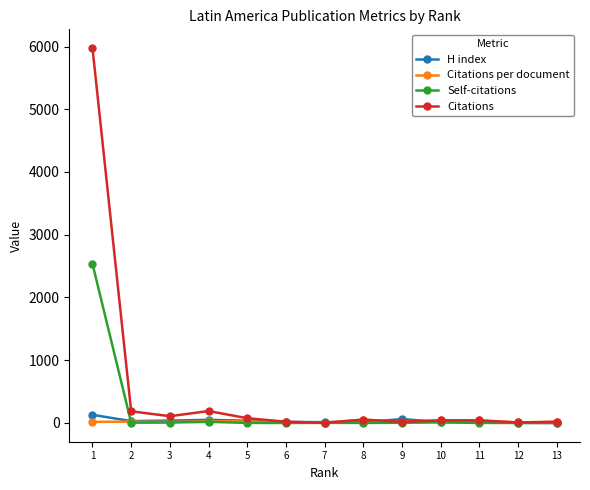

What is the total value across all series at 8?

120.0